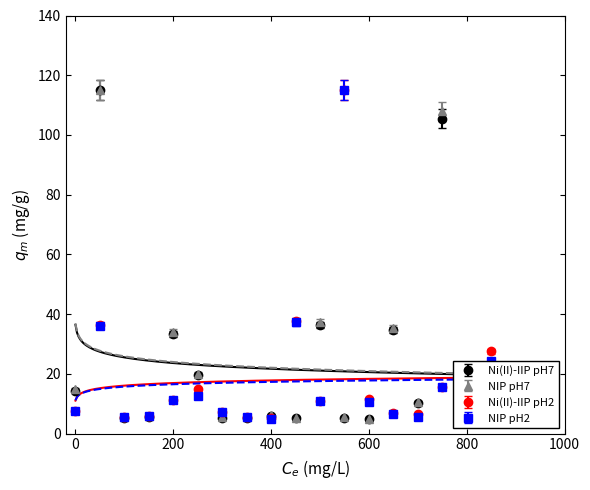

What is the lowest value of the Ni(II)-IIP pH2 series?

5.0